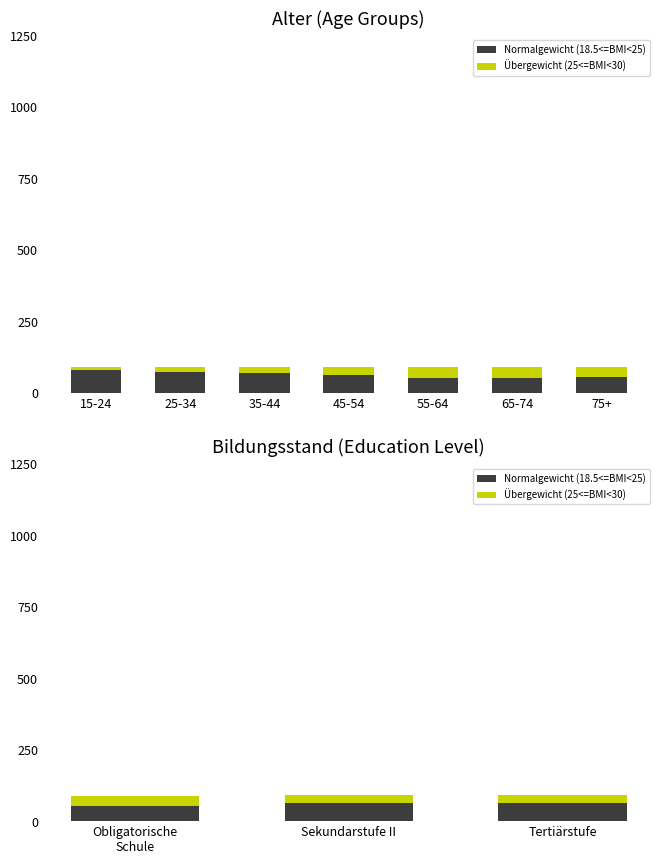

How many data points does each series have?

3